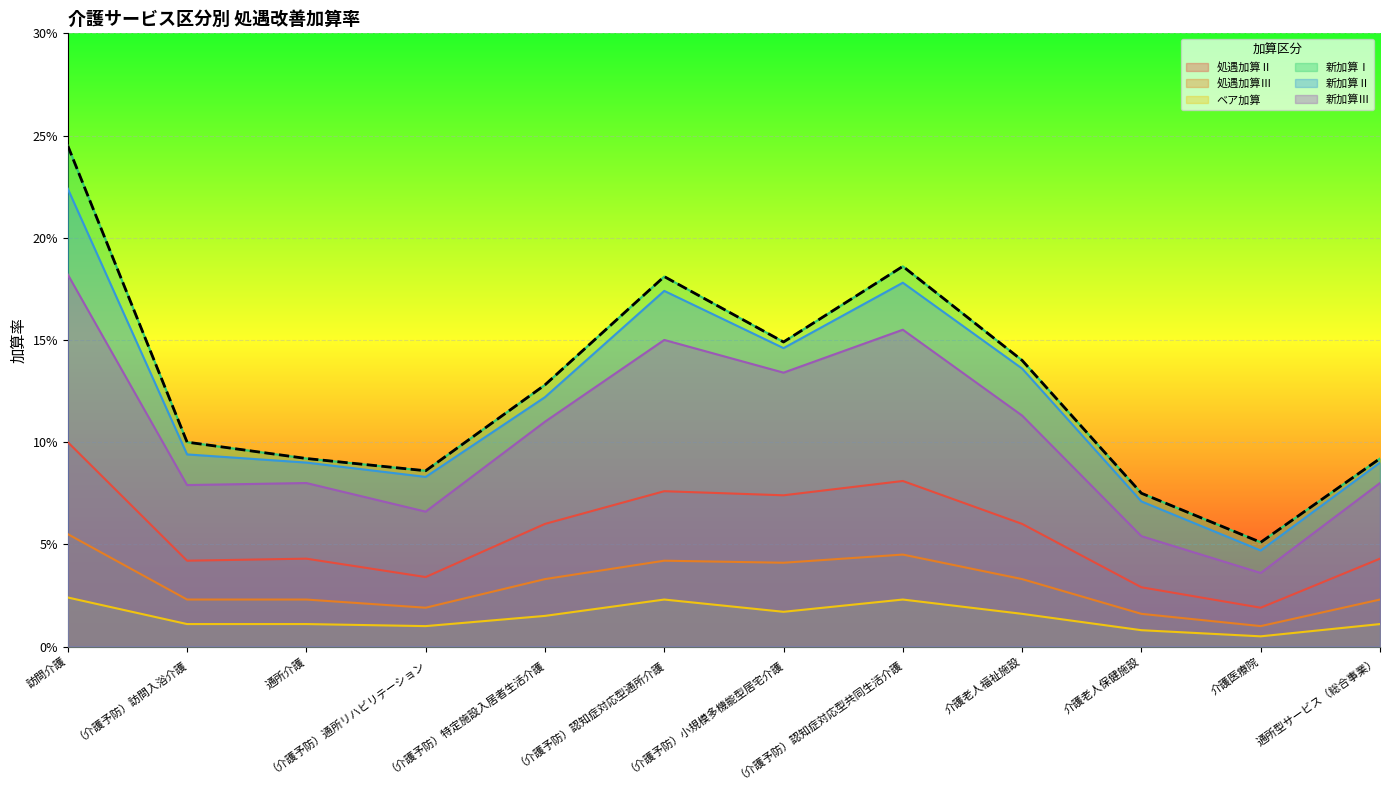

Is it true that 処遇加算Ⅲ equals 0.0 at 通所型サービス（総合事業）?

False